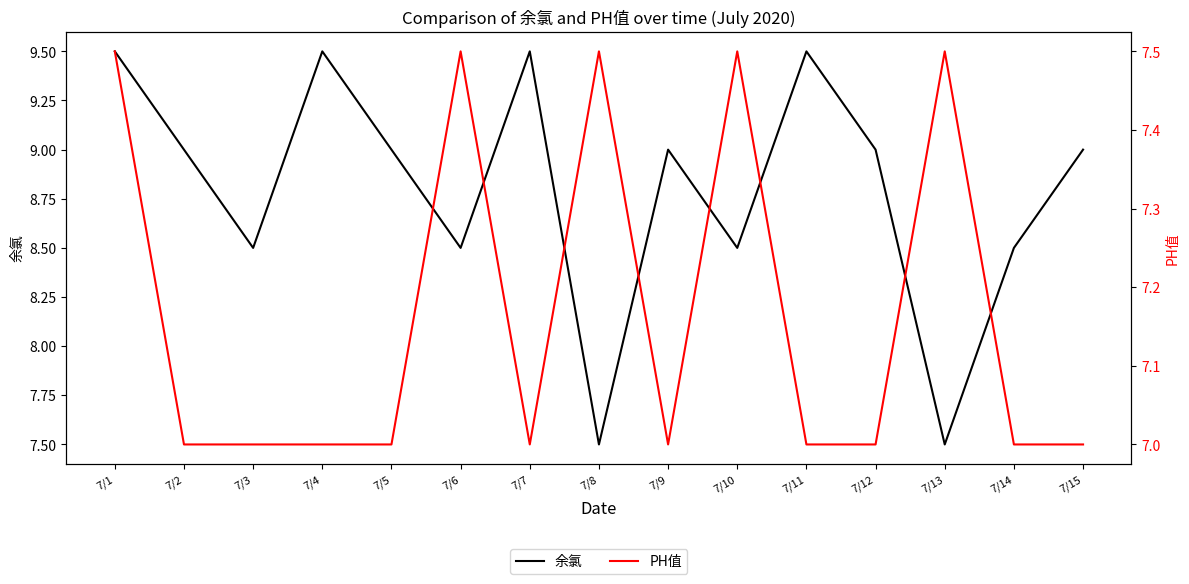

What is the spread (max minus min) of values at 7/1?

2.0